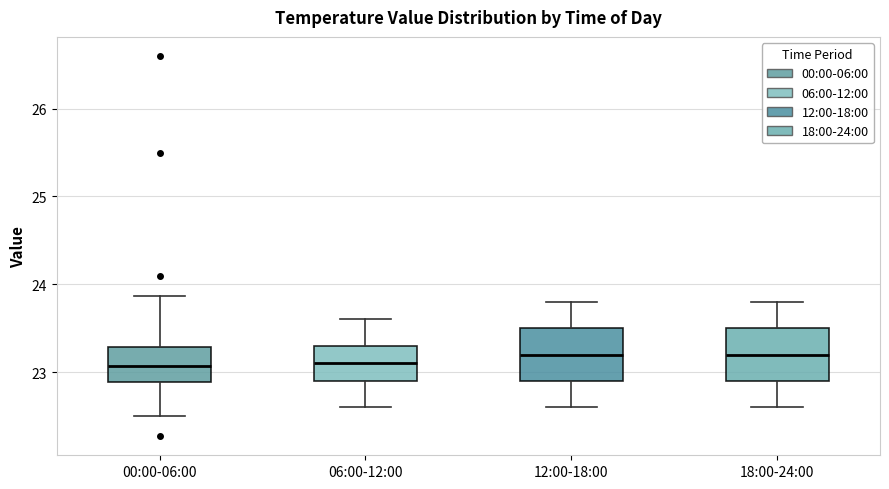

Reading left to right, read every box against the y-axis: the position of its median line, the range the box covers, and the ends of its whiskers. The values are not printed on the chart, so give them approximately, as read against the axis.

00:00-06:00: median 23.1, box 22.9 to 23.3, whiskers 22.5 to 23.9
06:00-12:00: median 23.1, box 22.9 to 23.3, whiskers 22.6 to 23.6
12:00-18:00: median 23.2, box 22.9 to 23.5, whiskers 22.6 to 23.8
18:00-24:00: median 23.2, box 22.9 to 23.5, whiskers 22.6 to 23.8